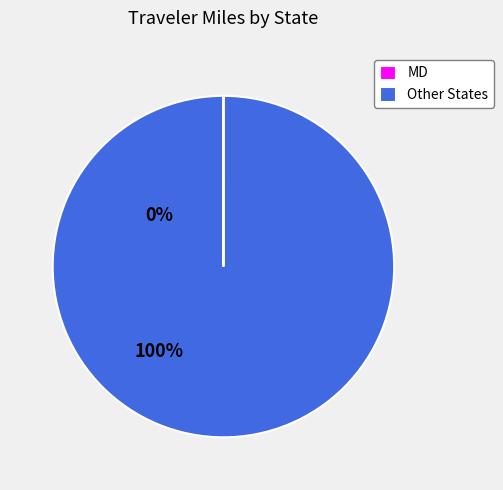

Is there any slice that represents more than half of the pie?

Yes